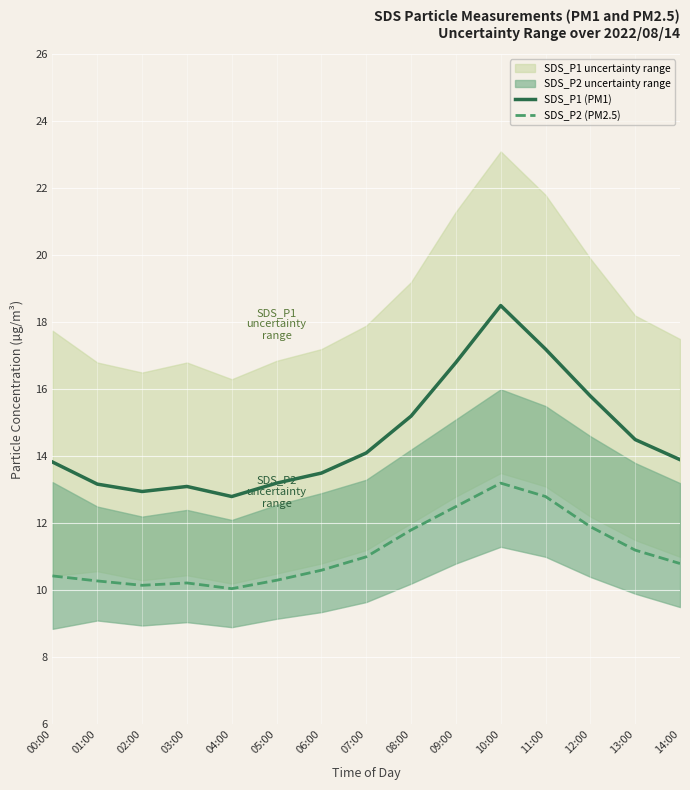

The value of SDS_P1 (PM1) at 02:00 is 12.9. True or false?

True